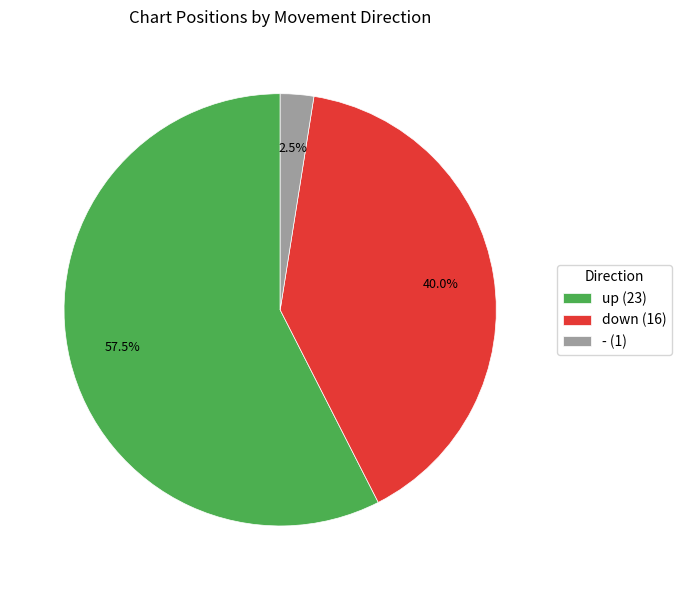

To the nearest percent, what percentage of the pie is down?

40%